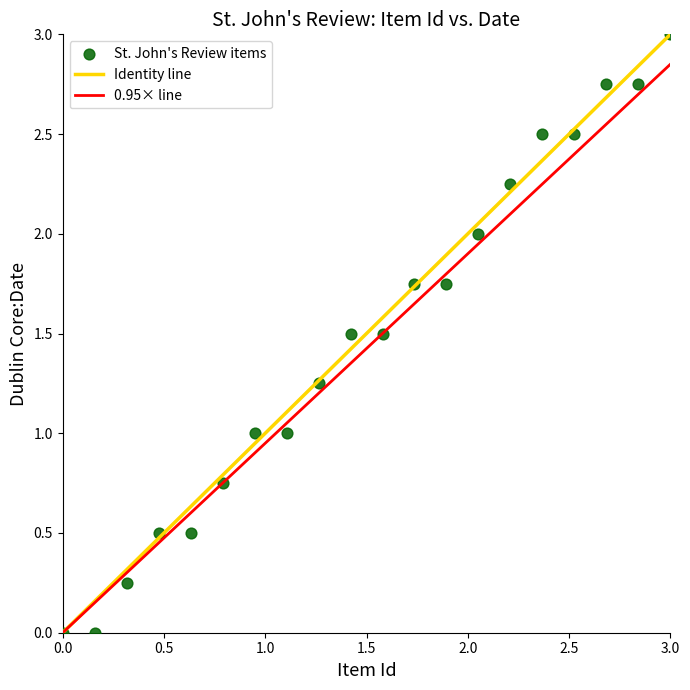

What is the range of Y values (max minus min)?

3.0